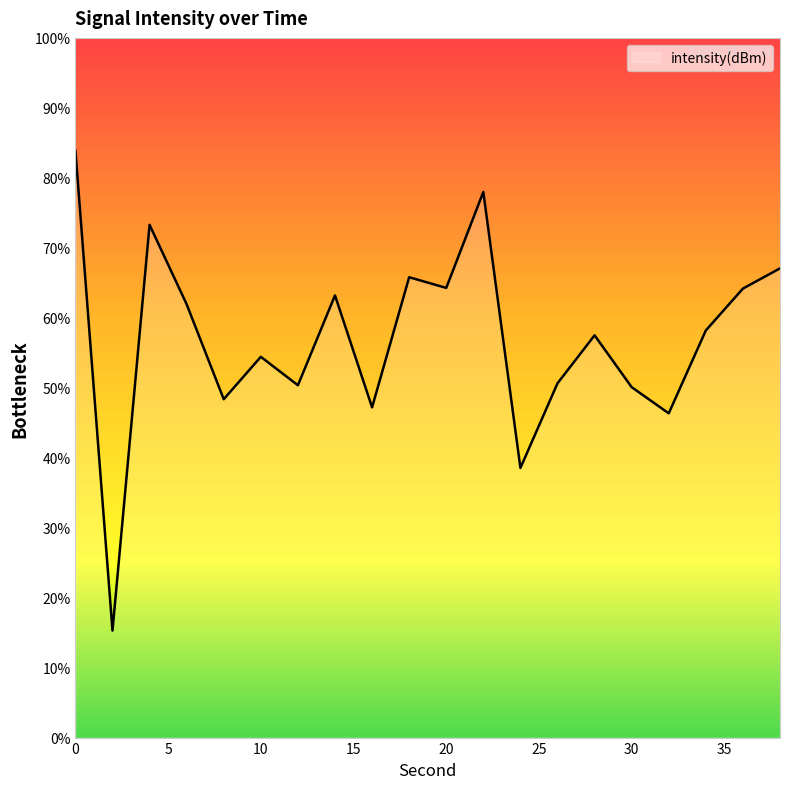

Reading left to right, transcribe all the data shown in this chart.

-117.2	-148.1	-122.0	-127.1	-133.2	-130.5	-132.3	-126.6	-133.8	-125.4	-126.1	-119.9	-137.7	-132.2	-129.1	-132.5	-134.1	-128.8	-126.1	-124.8